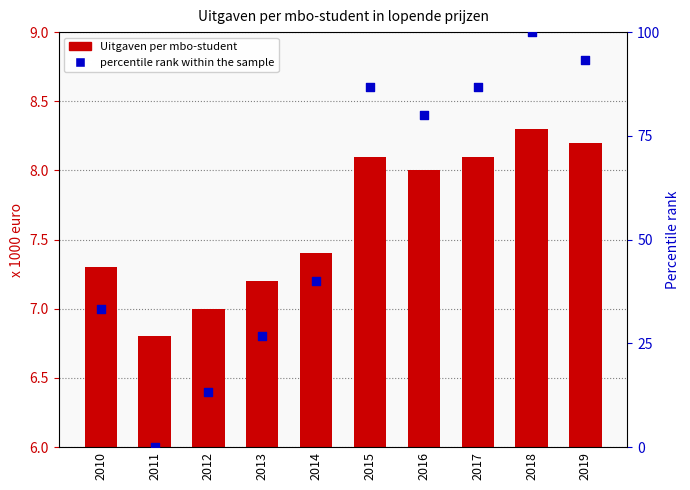

Which series reaches the minimum Y coordinate?

percentile rank within the sample